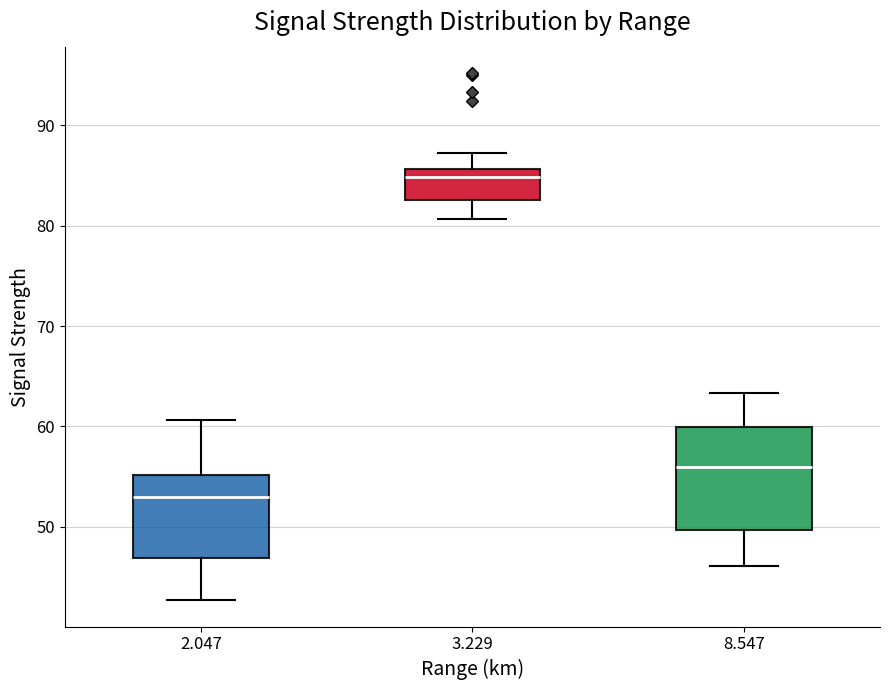

Comparing the boxes themselves (not the whiskers), which one is the tallest?

8.547